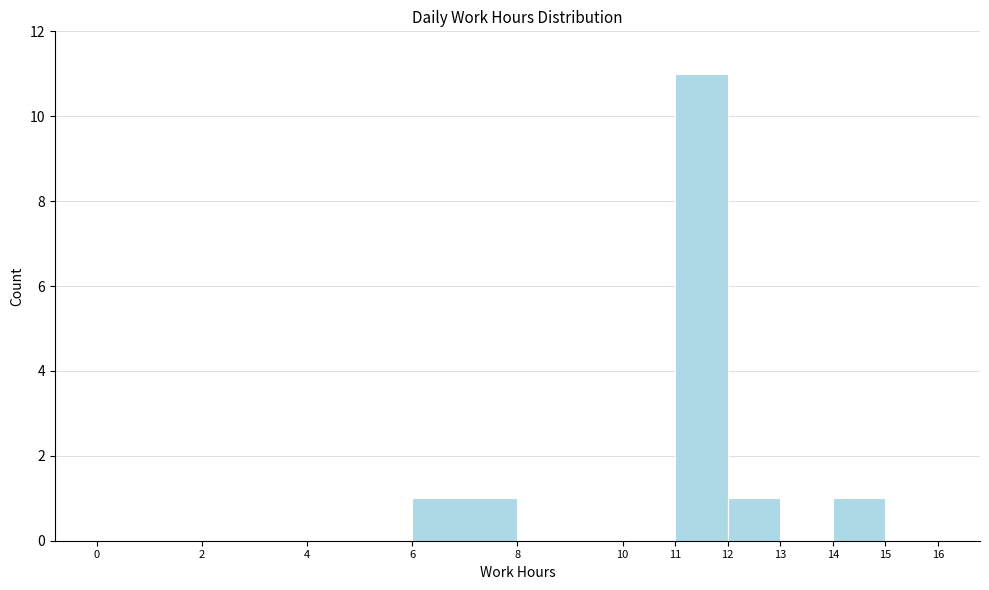

Over which range of the x-axis is the bar tallest?

11 to 12